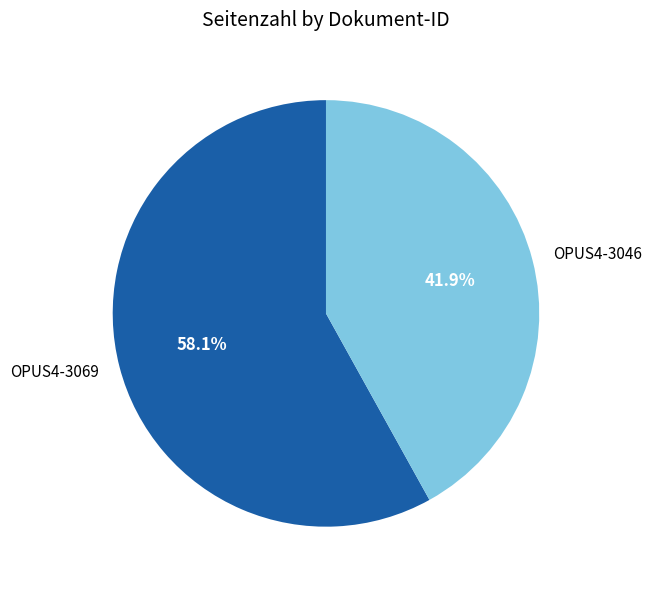

To the nearest percent, what is the difference between the largest and smallest slice percentages?

16%